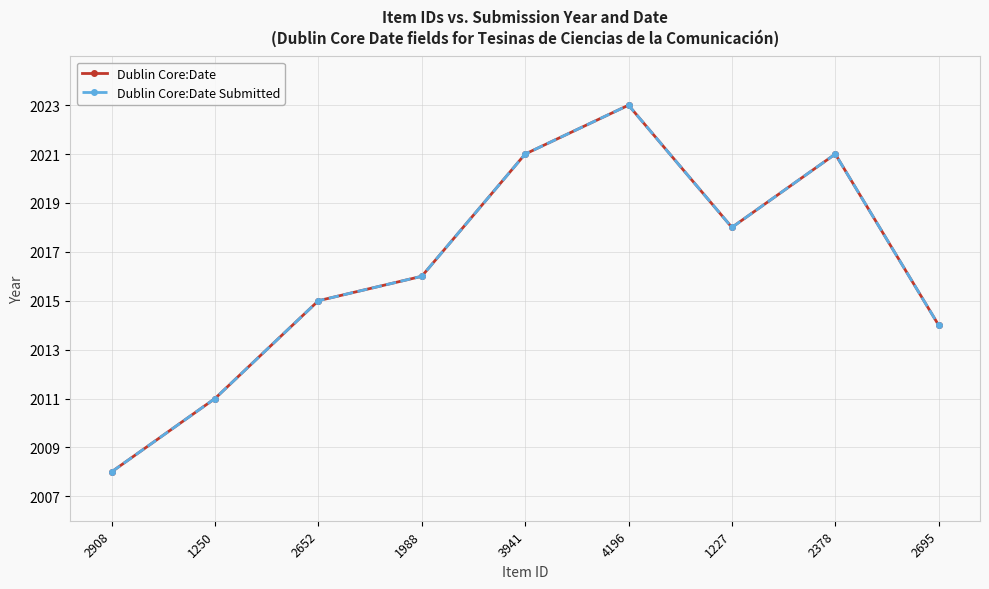

Between 2378 and 4196, which is larger?

4196